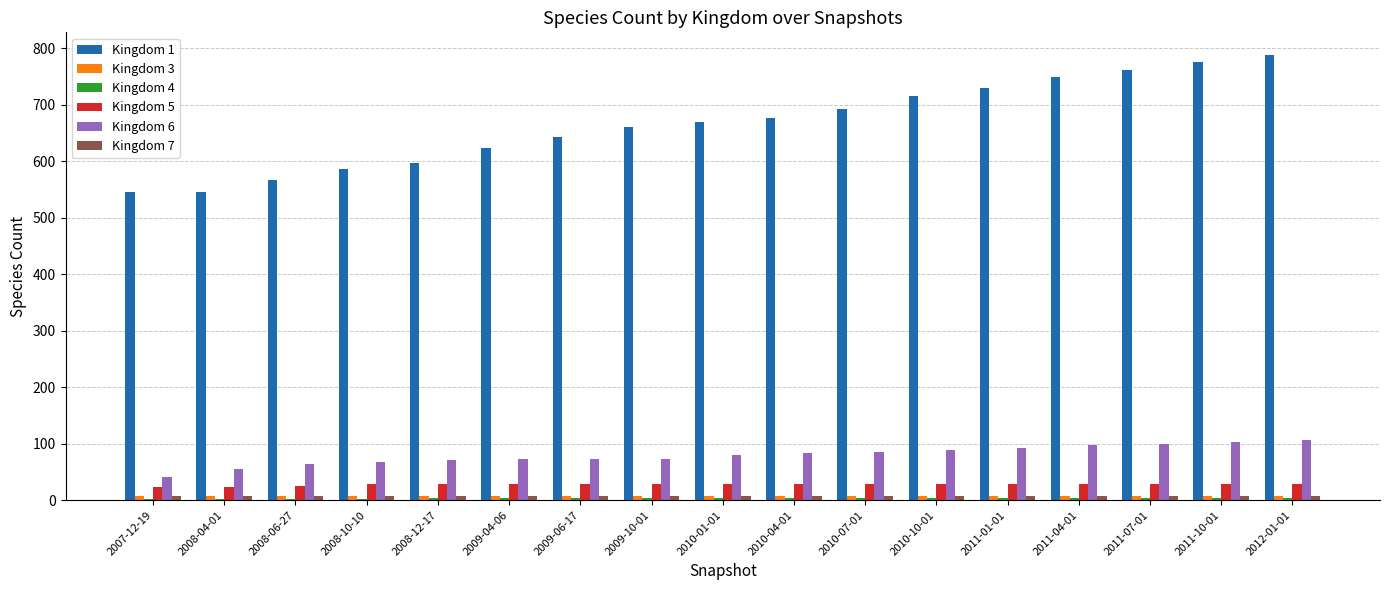

Which series has the largest total across all categories?

Kingdom 1